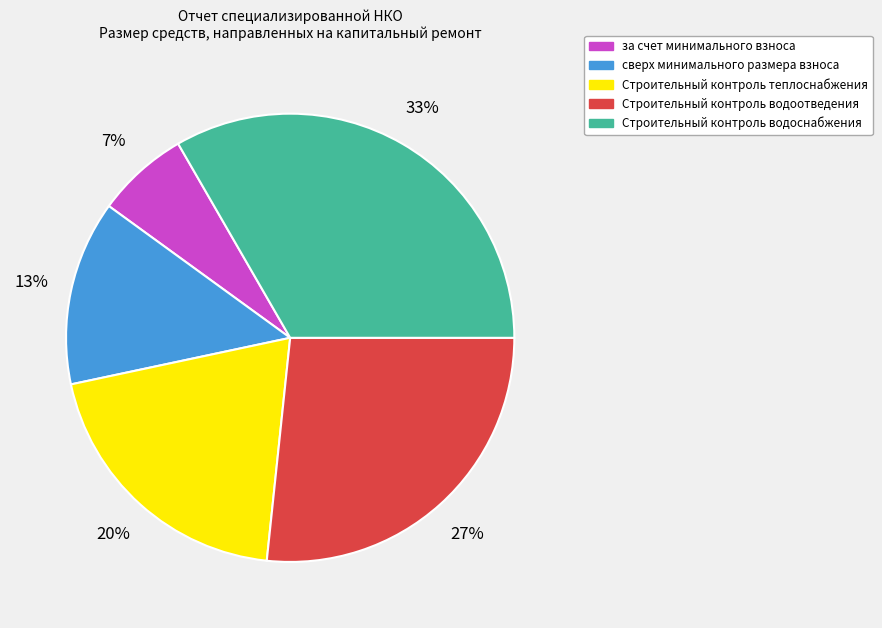

Do сверх минимального размера взноса and Строительный контроль теплоснабжения together represent more than half of the pie?

No